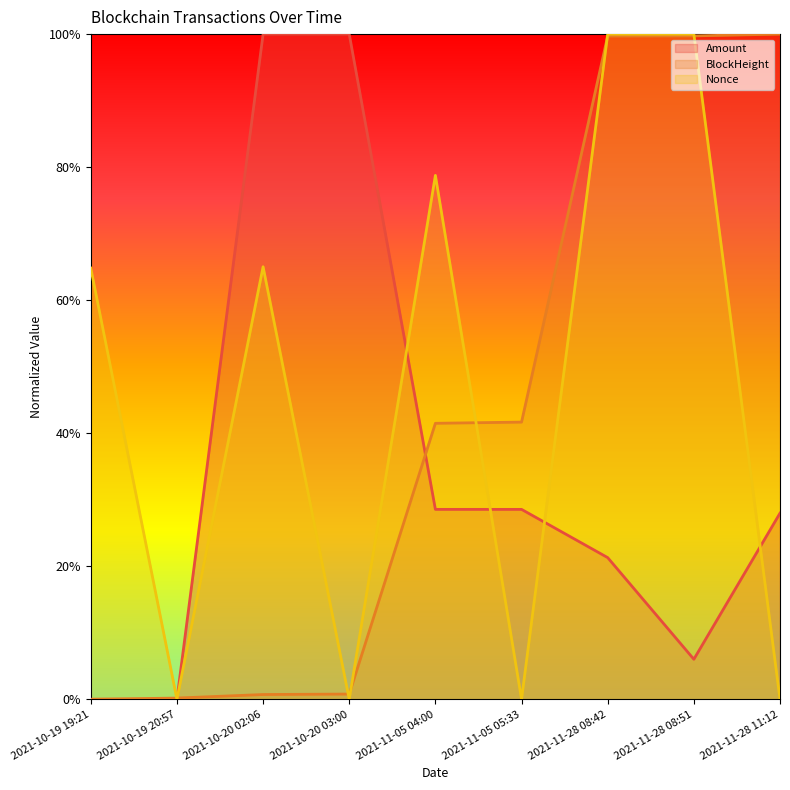

How many series are shown in this chart?

3